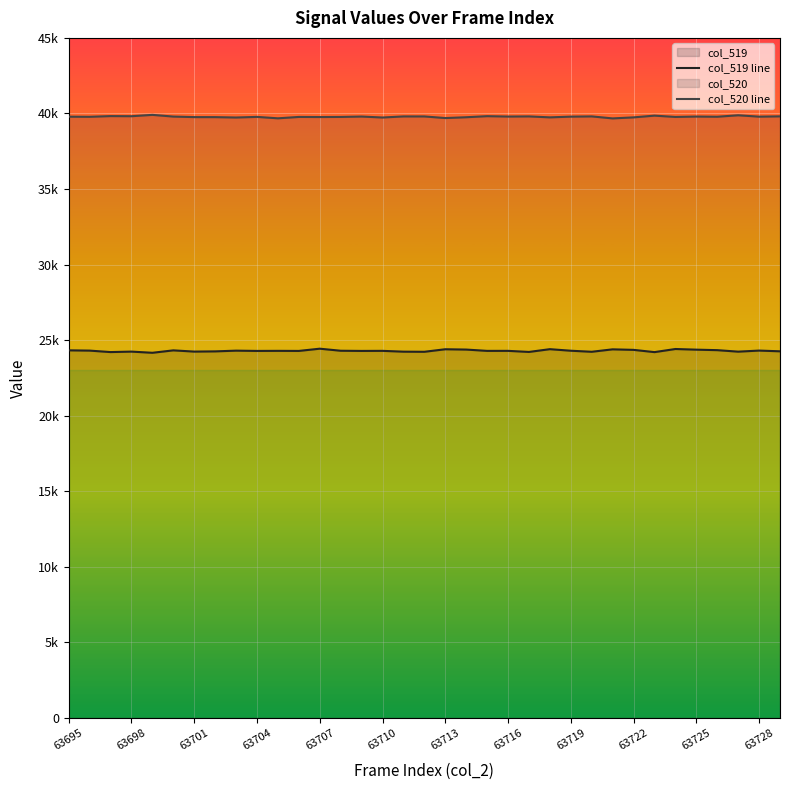

What is the total value across all series at 63707?

64072